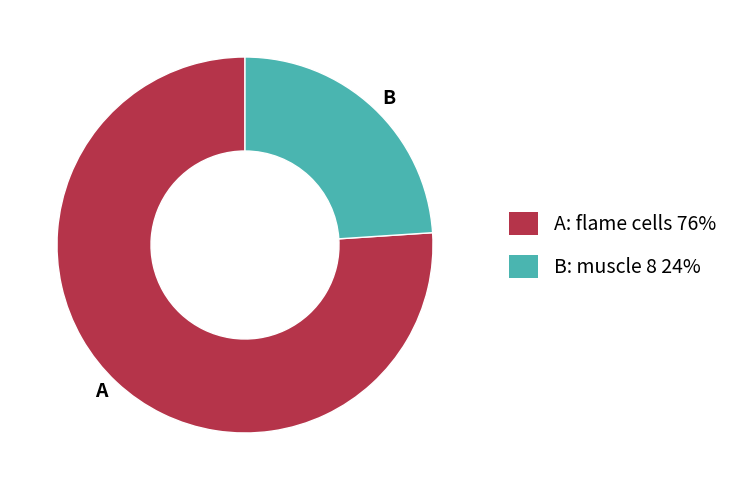

Is there a majority slice in this chart?

Yes